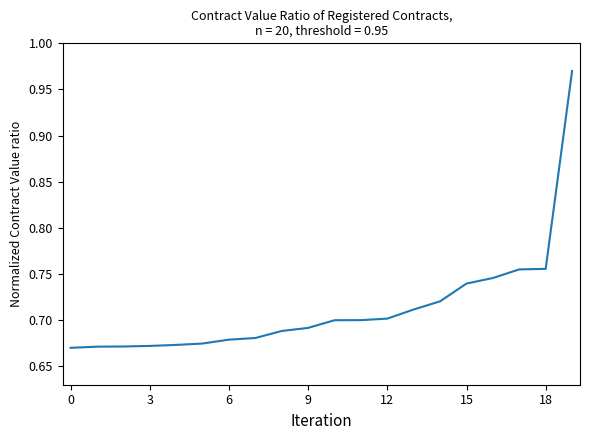

What is the difference between the maximum and minimum values?

0.3